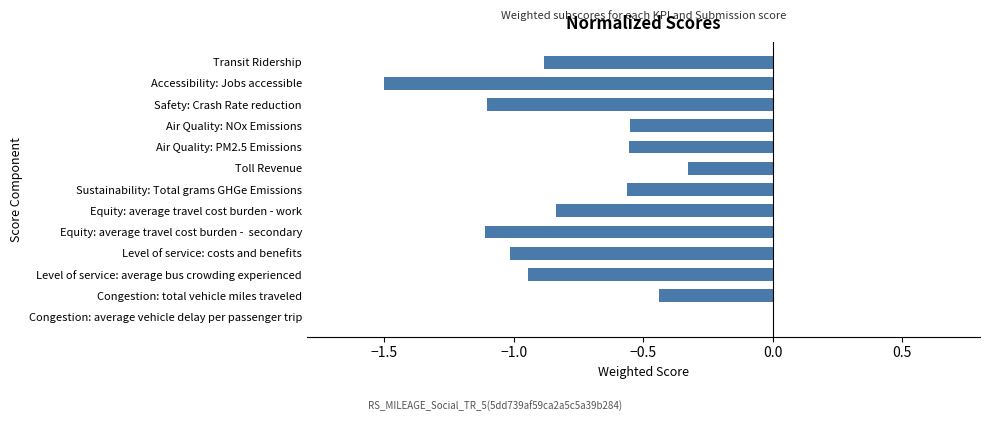

Are the bars horizontal?

Yes